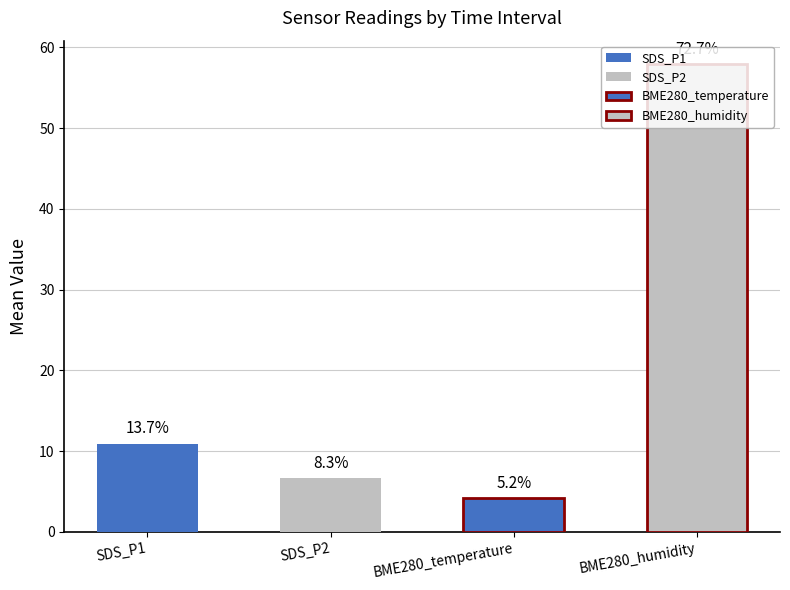

What are all the series names shown in the legend?

SDS_P1, SDS_P2, BME280_temperature, BME280_humidity